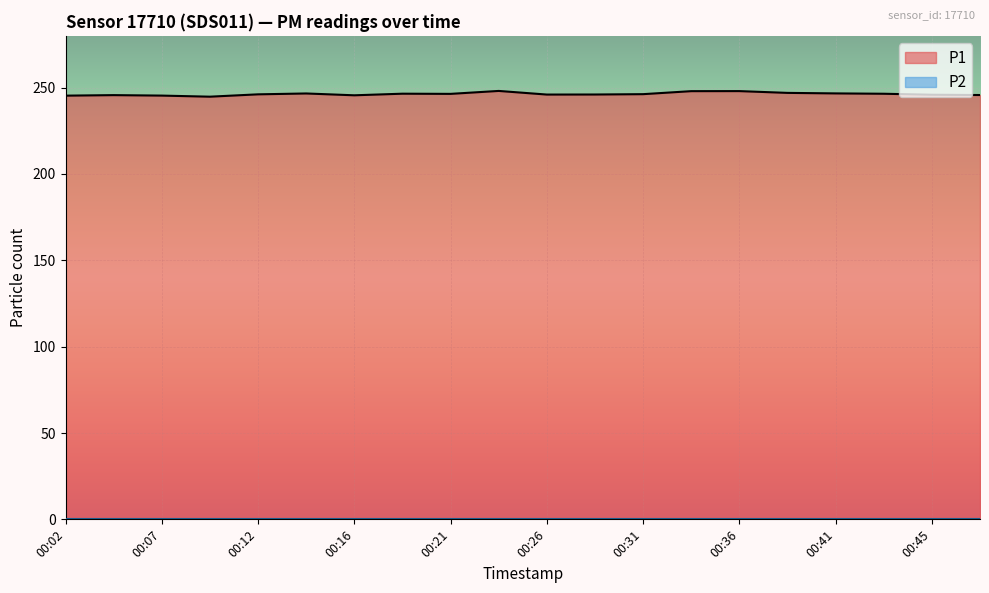

Where is the data nearest to the value 246?

00:26